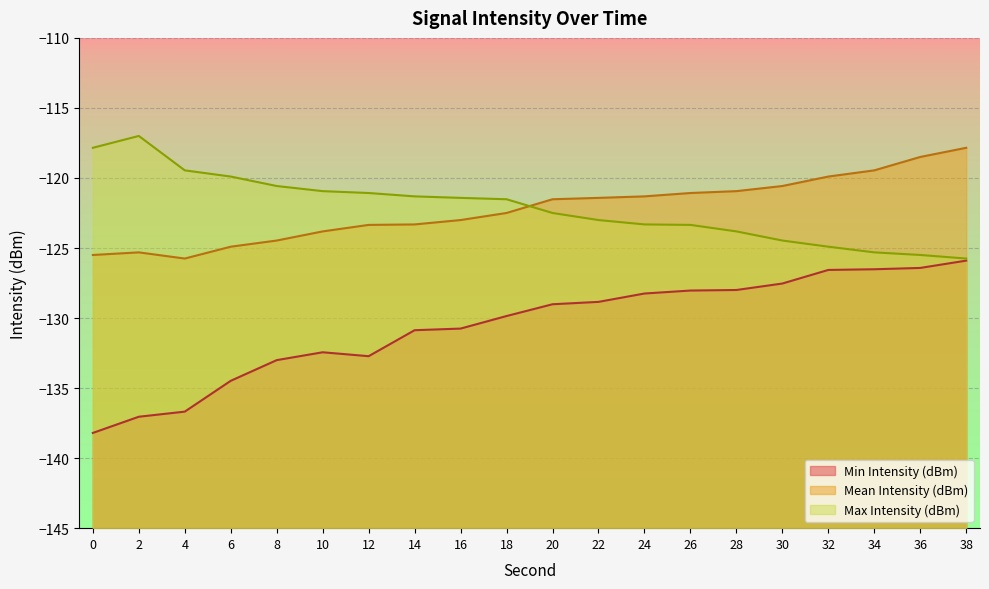

True or false: Mean Intensity (dBm) has a value of -172.4 at 32.

False